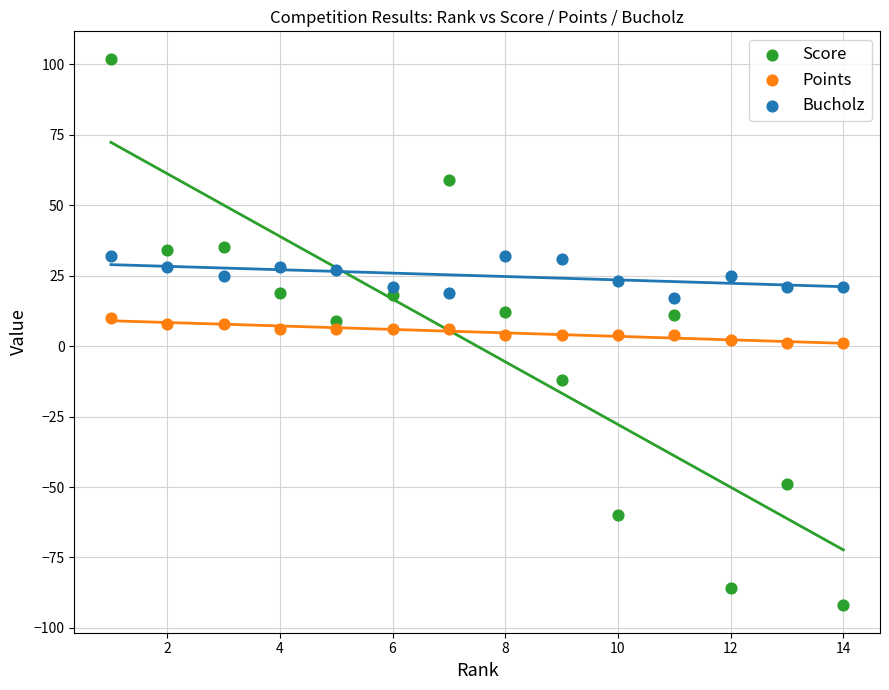

Which series contains the lowest Y value?

Score